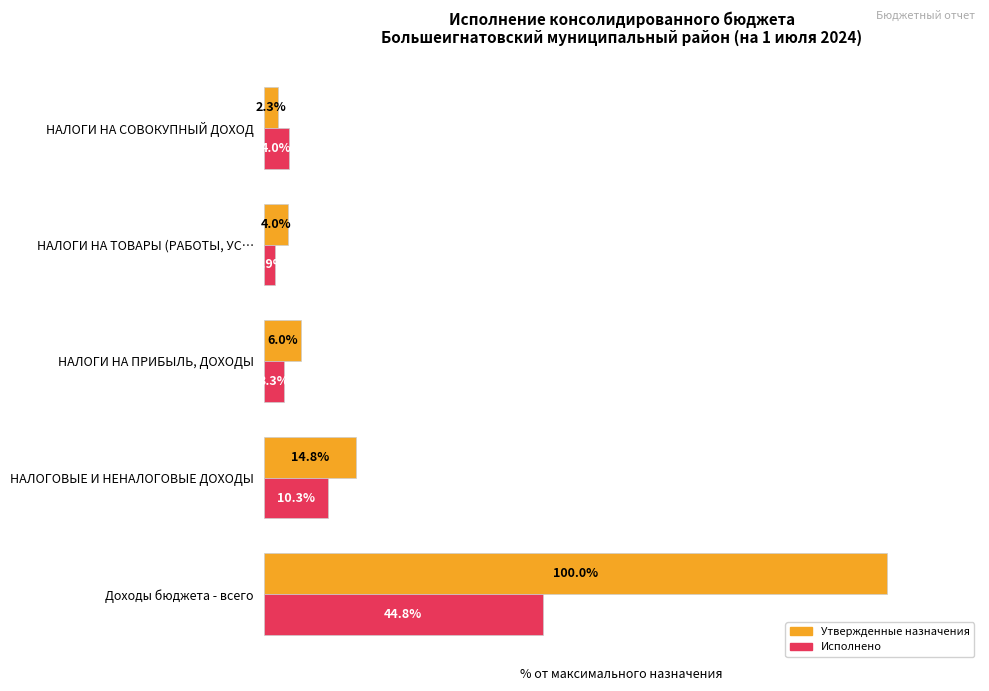

At which category is the sum across all series the highest?

Доходы бюджета - всего